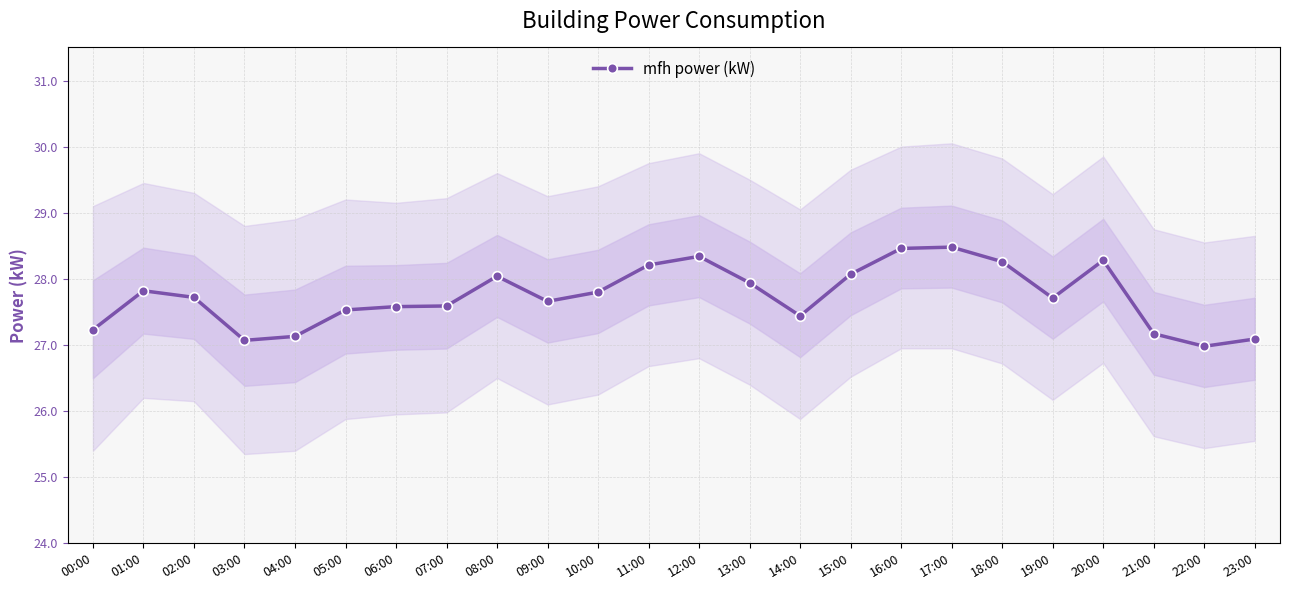

How many points are lower than both their immediate neighbors (excluding endpoints)?

5